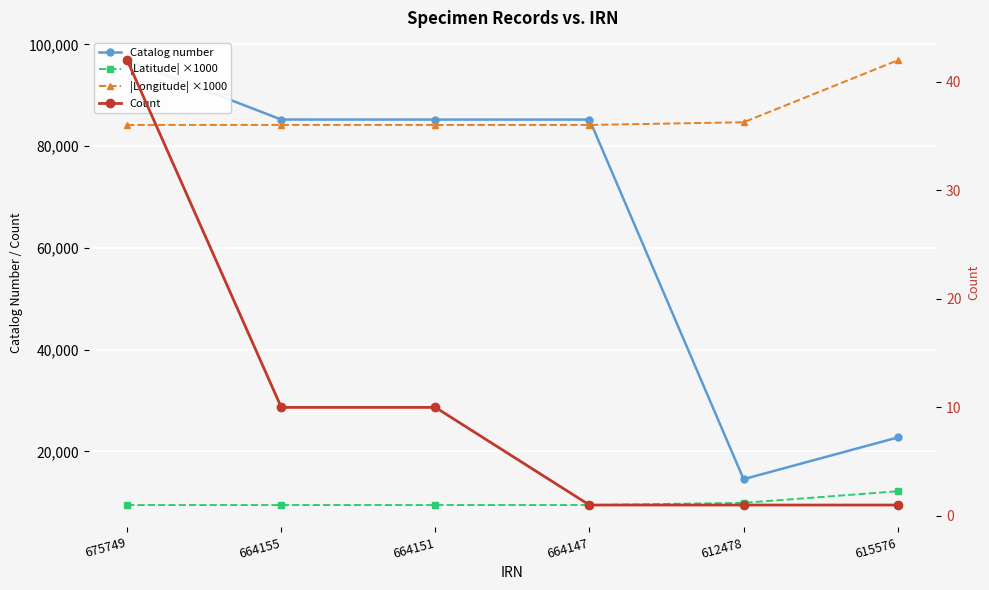

What is the value of the |Longitude| ×1000 point at the 2nd from the left?

84165.0